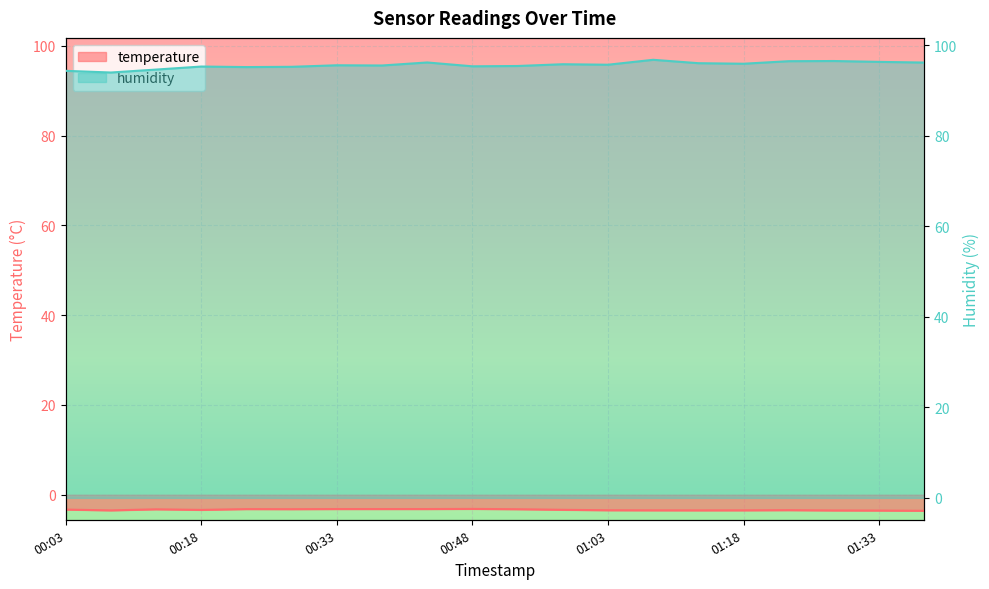

What is the sum of the temperature values at 01:38 and 00:38?

-6.8